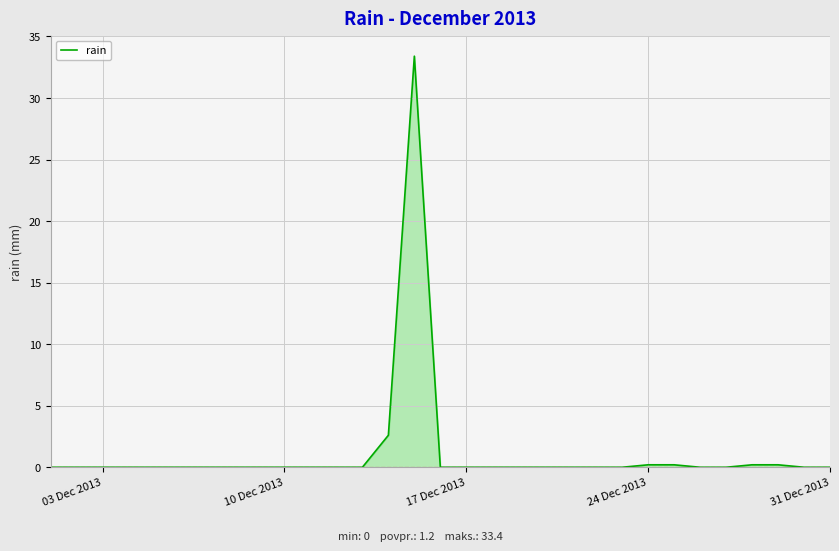

What is the difference between the maximum and minimum values?

33.4